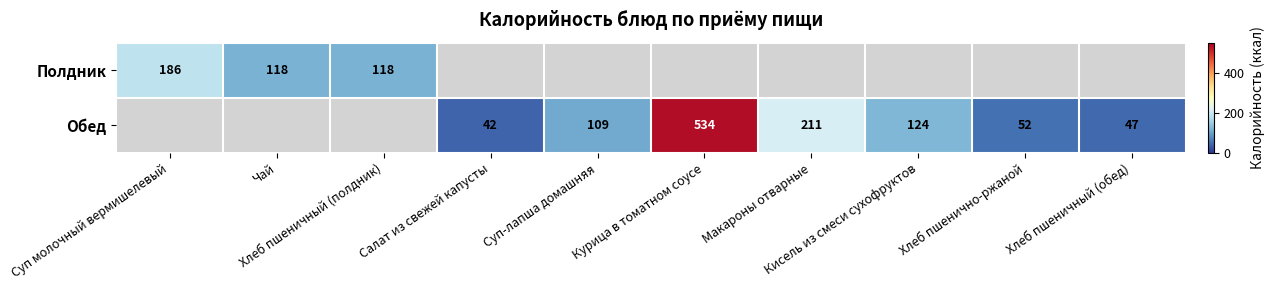

How many positive values does the Обед series have?

7